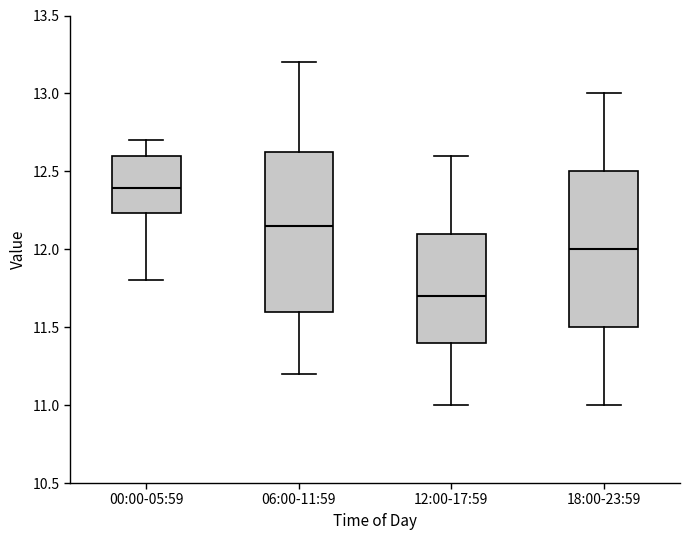

Which box has the highest median line?

00:00-05:59